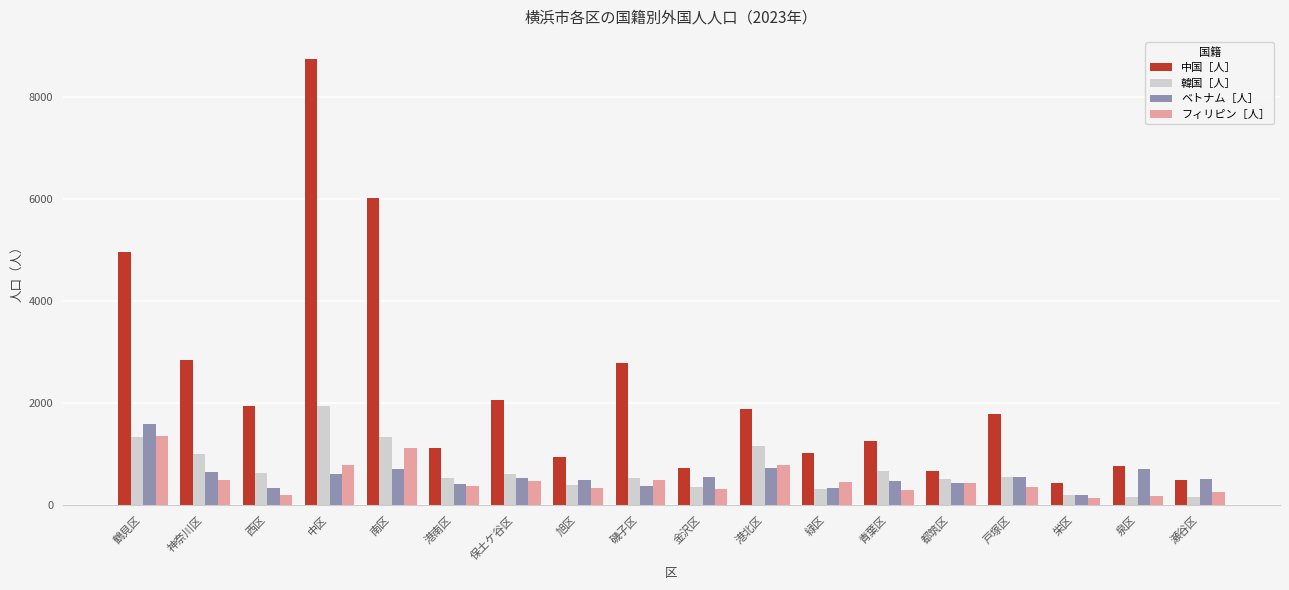

Which label corresponds to the largest value in the chart?

中区